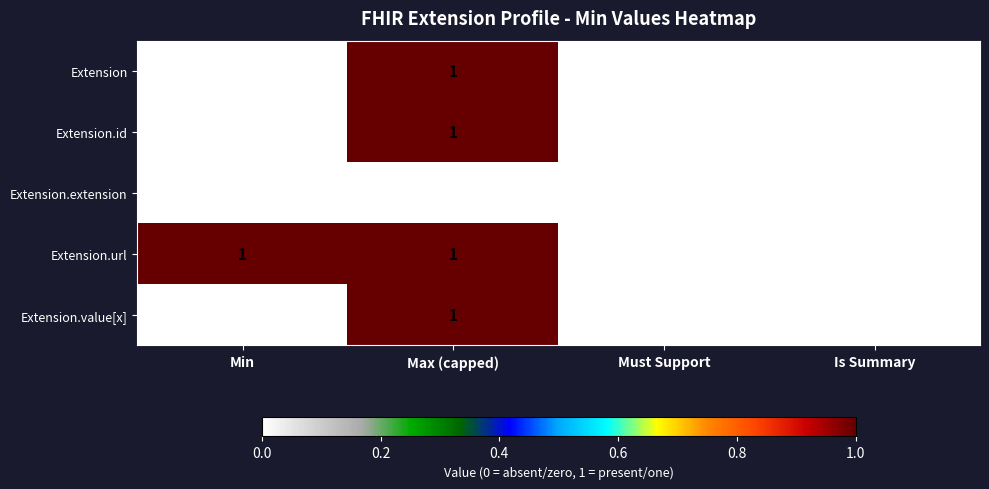

Reading left to right, transcribe all the data shown in this chart.

Extension: 0	1	0	0
Extension.id: 0	1	0	0
Extension.extension: 0	0	0	0
Extension.url: 1	1	0	0
Extension.value[x]: 0	1	0	0